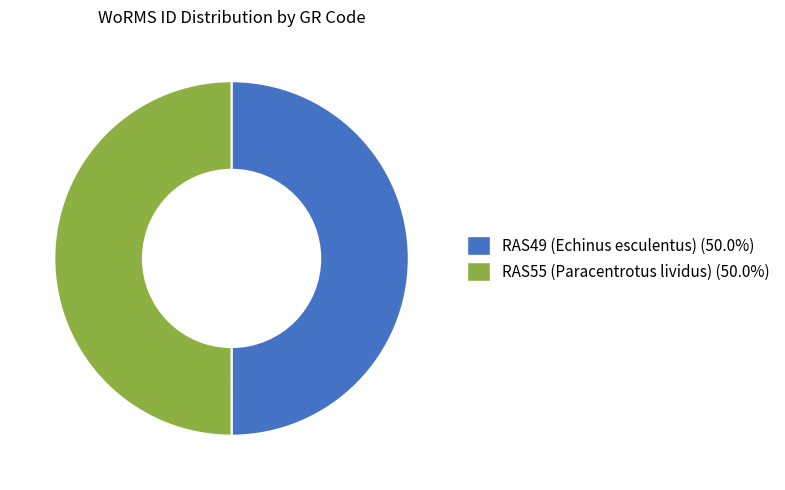

Approximately how many times larger is the value at RAS49 (Echinus esculentus) compared to RAS55 (Paracentrotus lividus)?

1.0